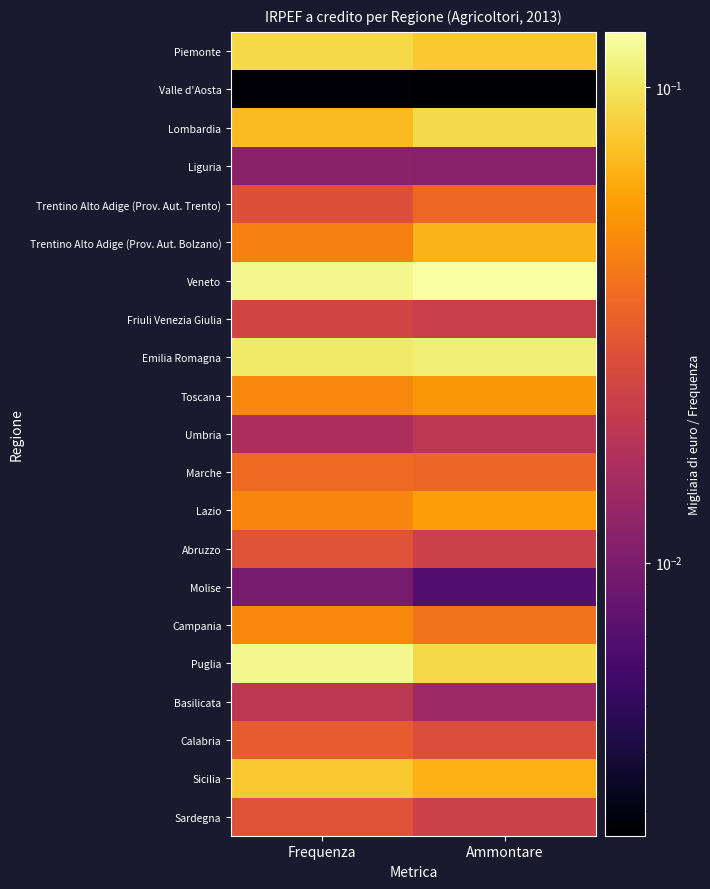

Reading left to right, list all the values displayed in this chart.

Piemonte: Frequenza=0.1	Ammontare=0.1
Valle d'Aosta: Frequenza=0.0	Ammontare=0.0
Lombardia: Frequenza=0.1	Ammontare=0.1
Liguria: Frequenza=0.0	Ammontare=0.0
Trentino Alto Adige (Prov. Aut. Trento): Frequenza=0.0	Ammontare=0.0
Trentino Alto Adige (Prov. Aut. Bolzano): Frequenza=0.0	Ammontare=0.1
Veneto: Frequenza=0.1	Ammontare=0.1
Friuli Venezia Giulia: Frequenza=0.0	Ammontare=0.0
Emilia Romagna: Frequenza=0.1	Ammontare=0.1
Toscana: Frequenza=0.0	Ammontare=0.1
Umbria: Frequenza=0.0	Ammontare=0.0
Marche: Frequenza=0.0	Ammontare=0.0
Lazio: Frequenza=0.0	Ammontare=0.1
Abruzzo: Frequenza=0.0	Ammontare=0.0
Molise: Frequenza=0.0	Ammontare=0.0
Campania: Frequenza=0.0	Ammontare=0.0
Puglia: Frequenza=0.1	Ammontare=0.1
Basilicata: Frequenza=0.0	Ammontare=0.0
Calabria: Frequenza=0.0	Ammontare=0.0
Sicilia: Frequenza=0.1	Ammontare=0.1
Sardegna: Frequenza=0.0	Ammontare=0.0